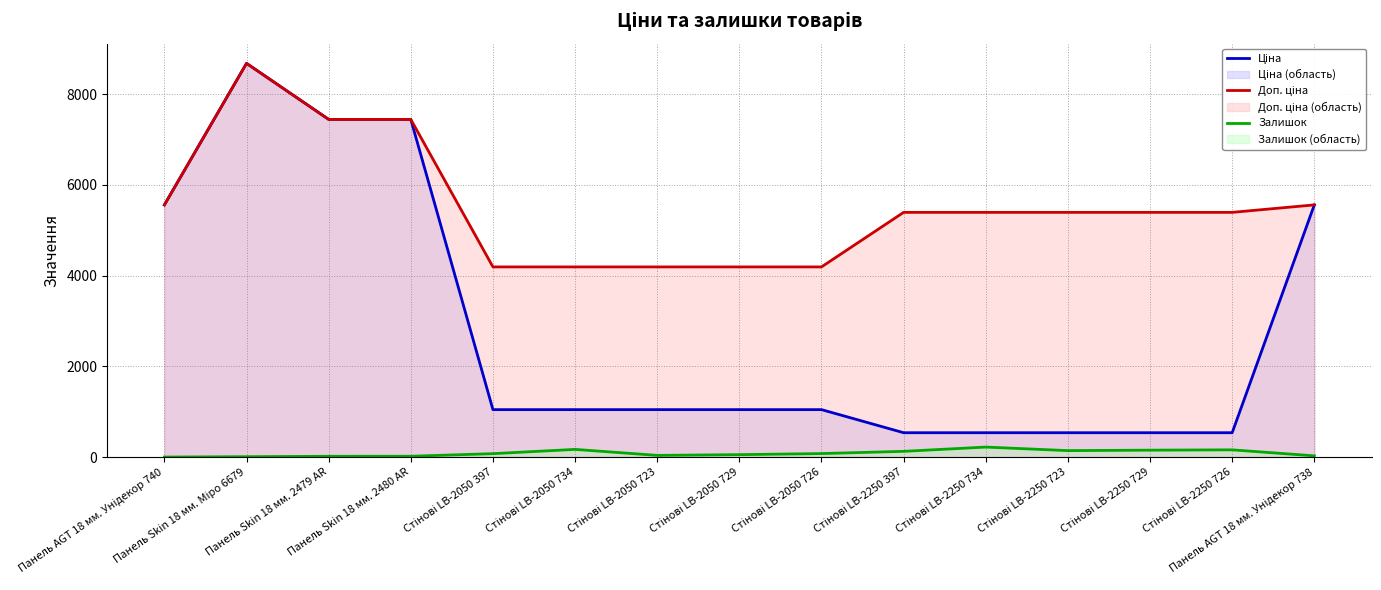

True or false: Залишок has a value of 29.3 at Панель Skin 18 мм. 2480 AR.

False